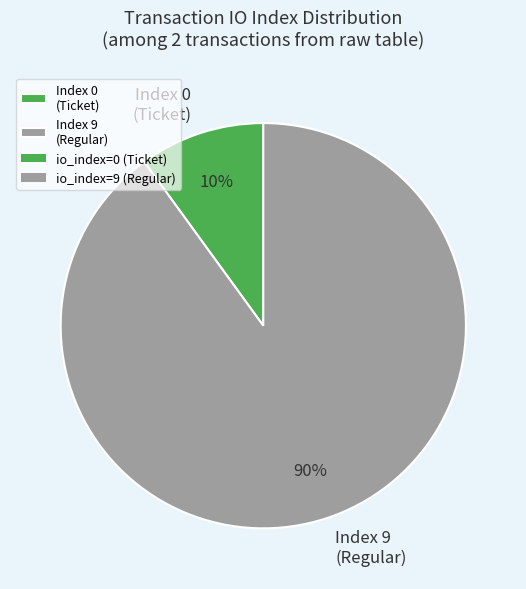

Does any single category account for the majority?

Yes